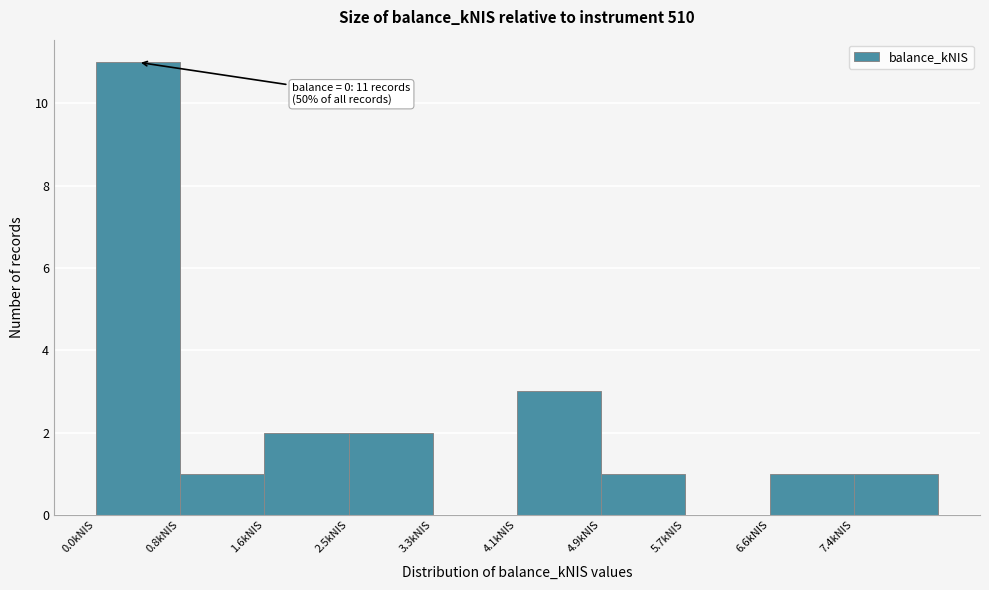

Over which range of the x-axis is the bar tallest?

0.0 to 0.8